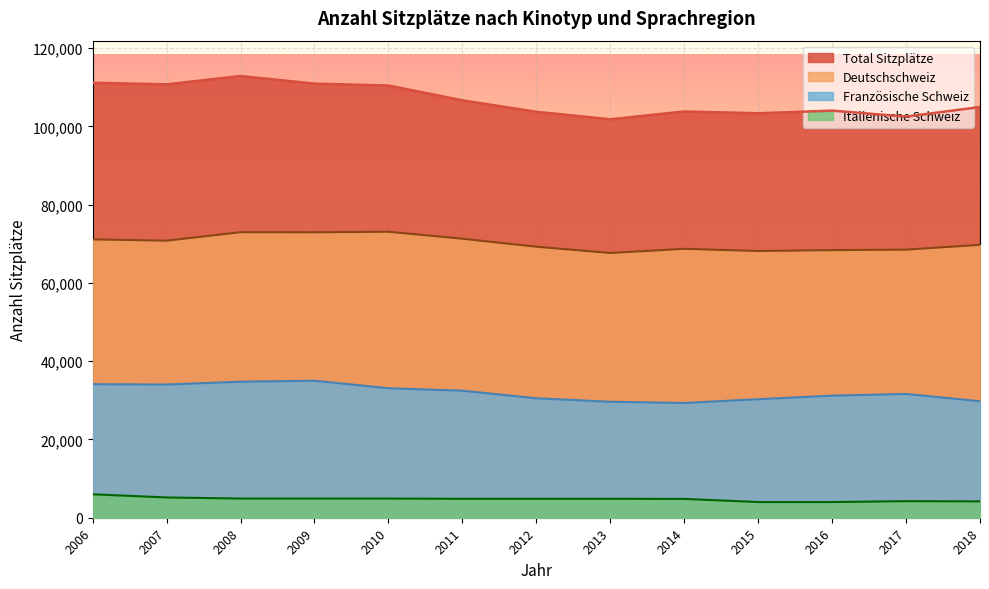

True or false: Französische Schweiz and Total Sitzplätze cross at least once.

False